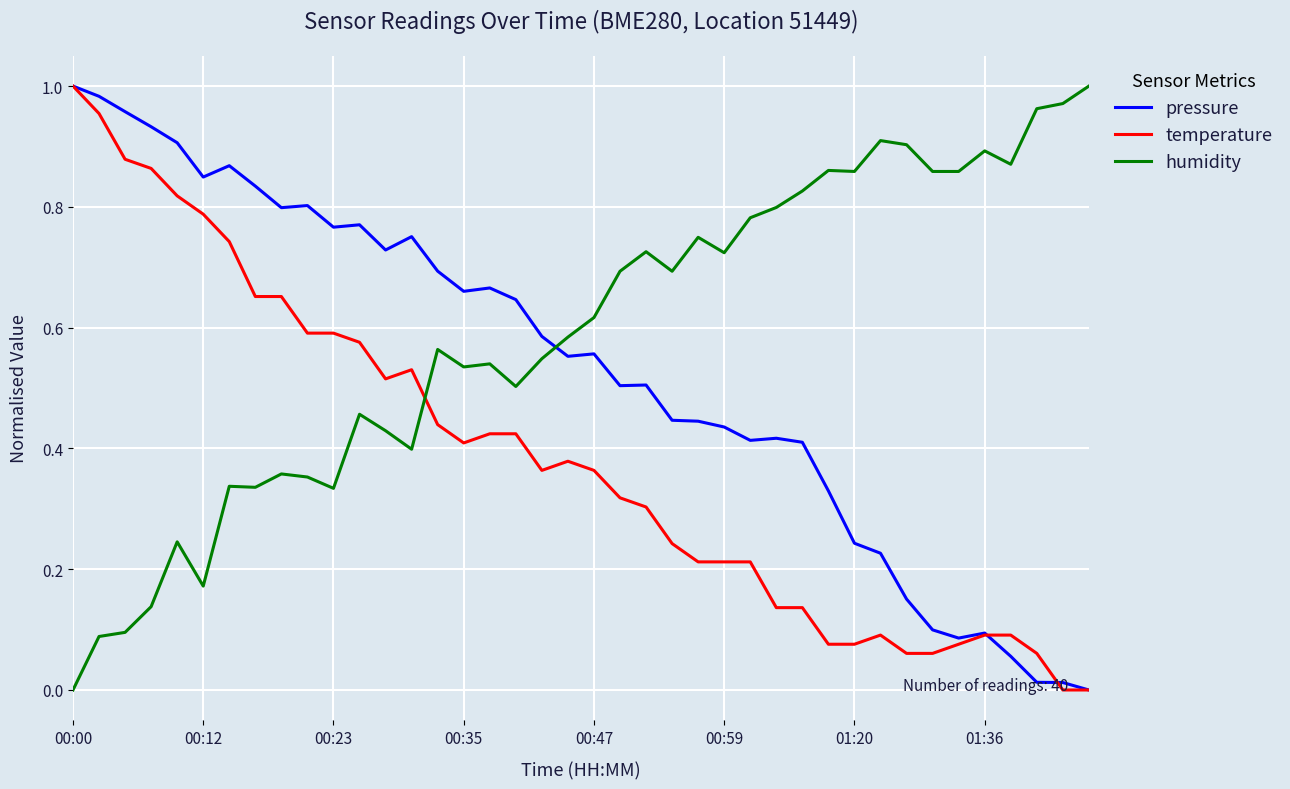

Which series has the largest total across all categories?

humidity